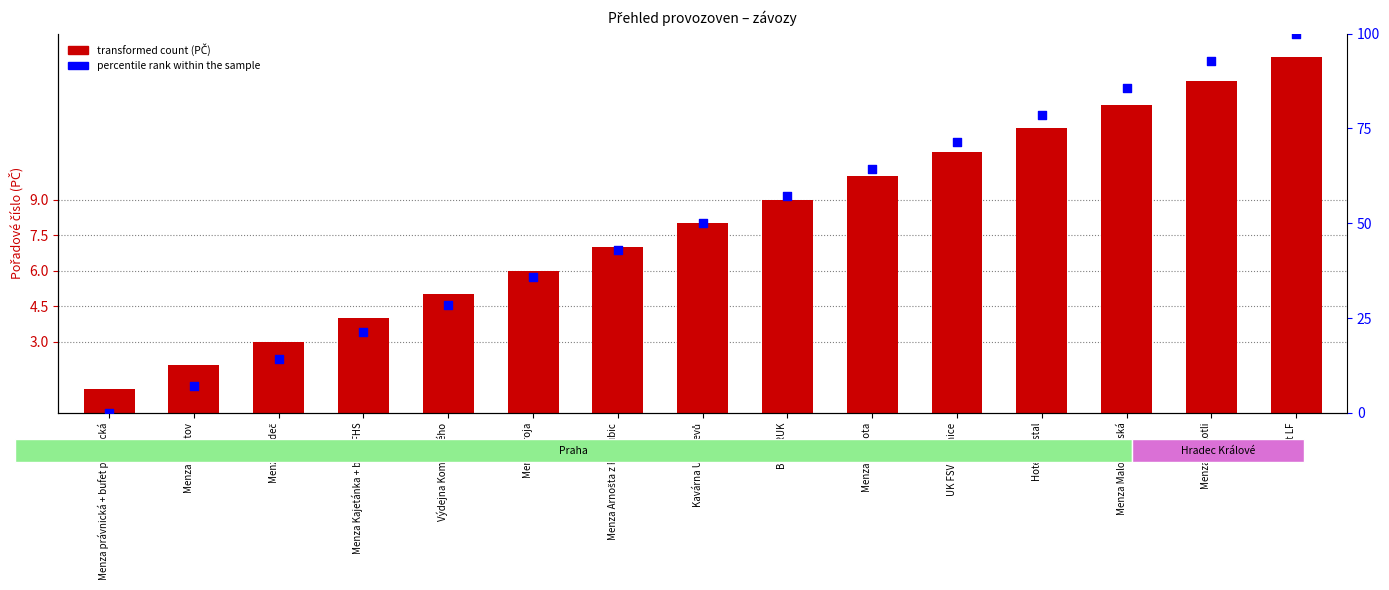

What is the total value across all series at UK FSV Jinonice?

82.4